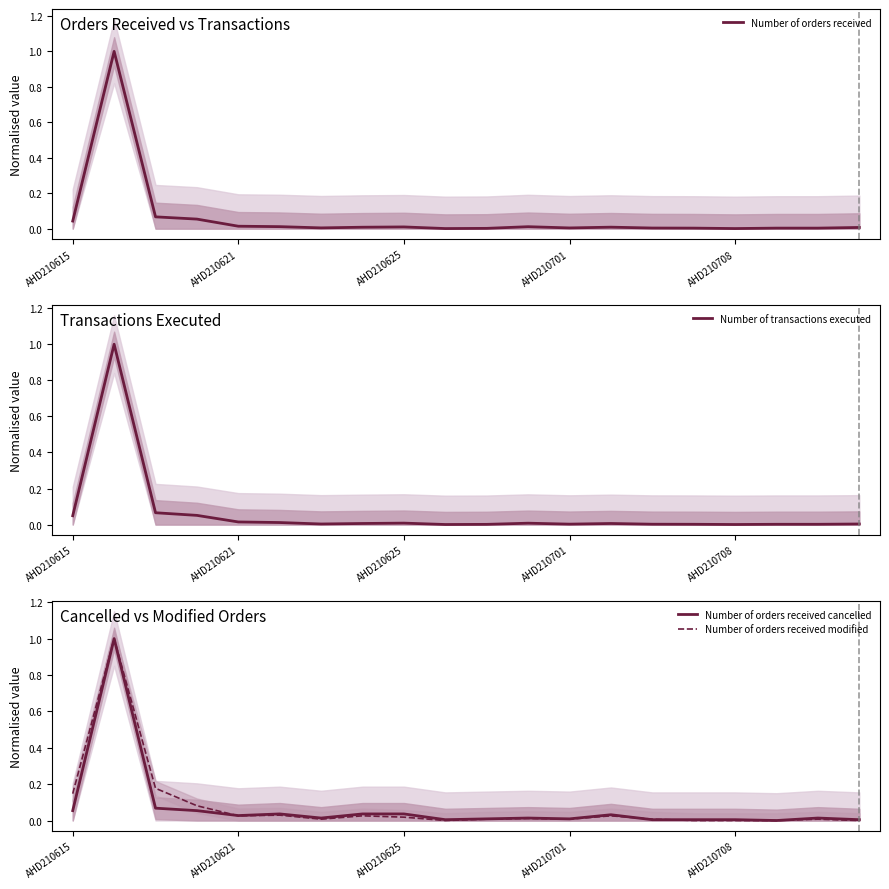

The value of Number of orders received cancelled at AHD210708 is 0.0. True or false?

True